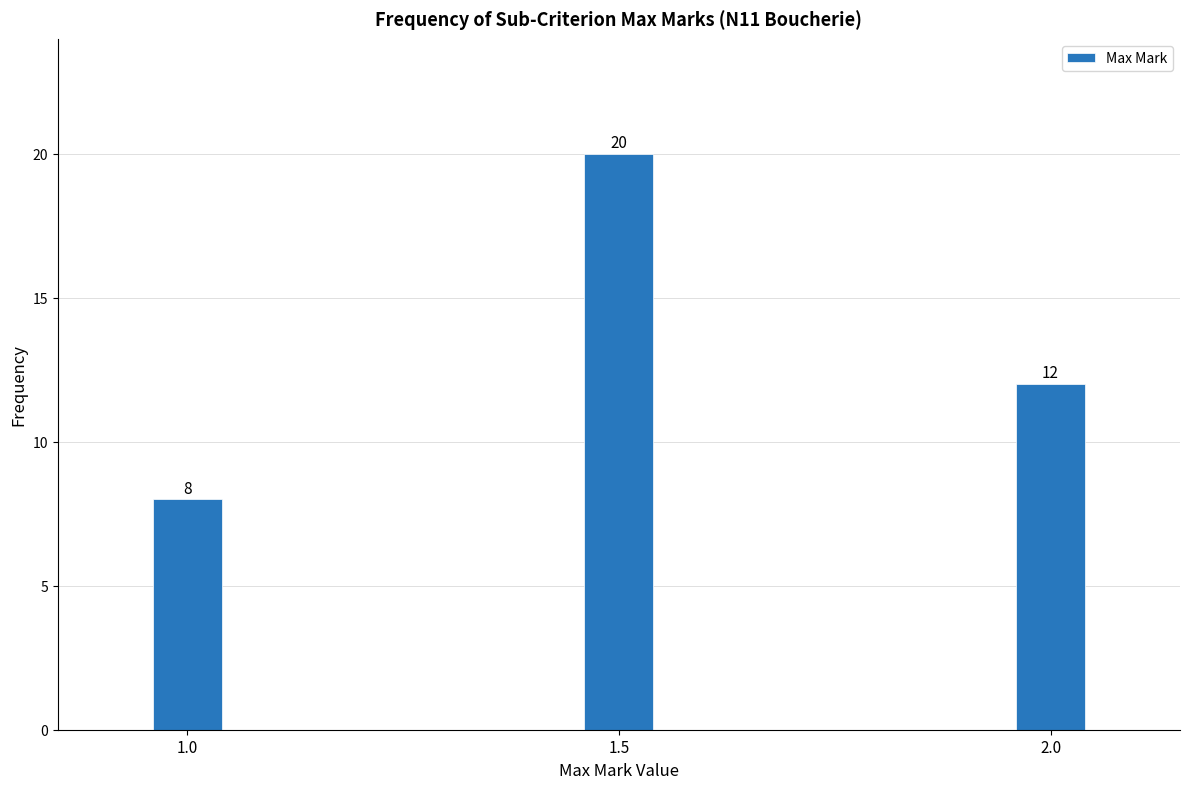

Reading left to right, list all the values displayed in this chart.

8	20	12